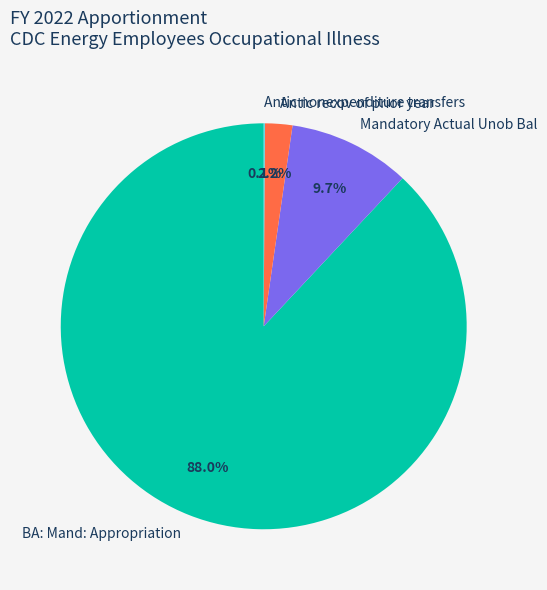

True or false: Mandatory Actual Unob Bal accounts for 19% of the total.

False